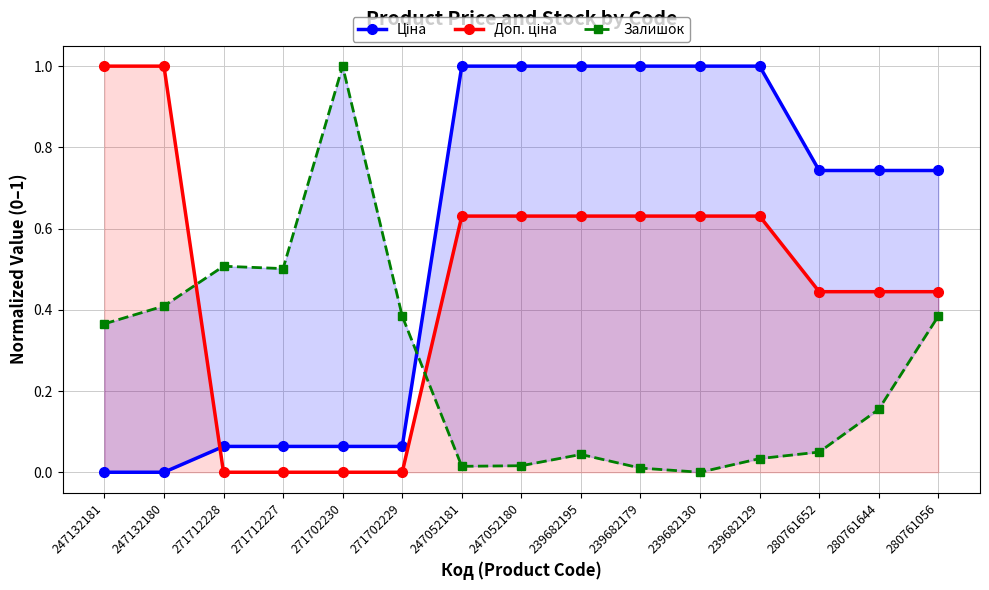

What is the total value across all series at 280761644?

1.3